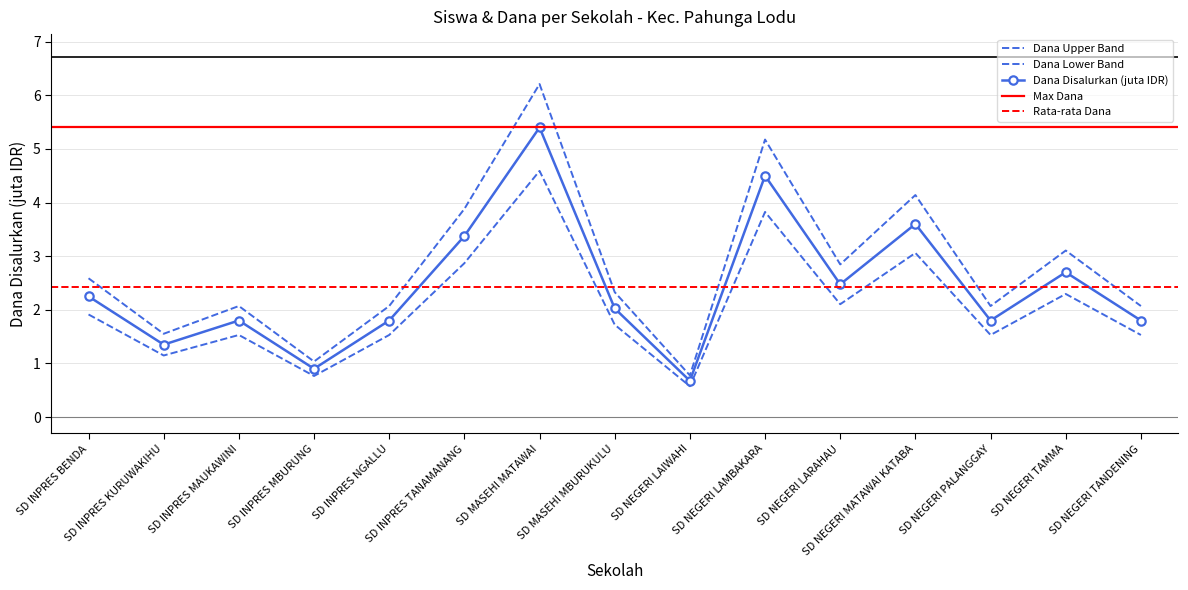

True or false: Dana Disalurkan (juta) and Siswa Disalurkan intersect in this chart.

False